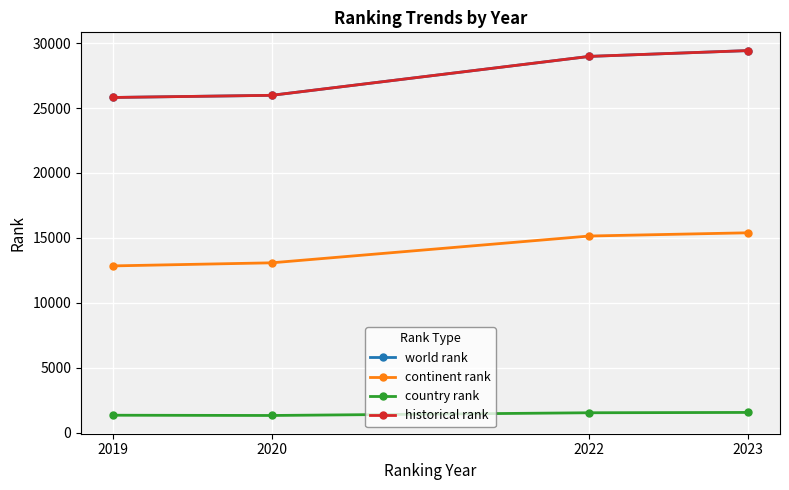

Between 2019 and 2023, which series saw the biggest shift?

world rank